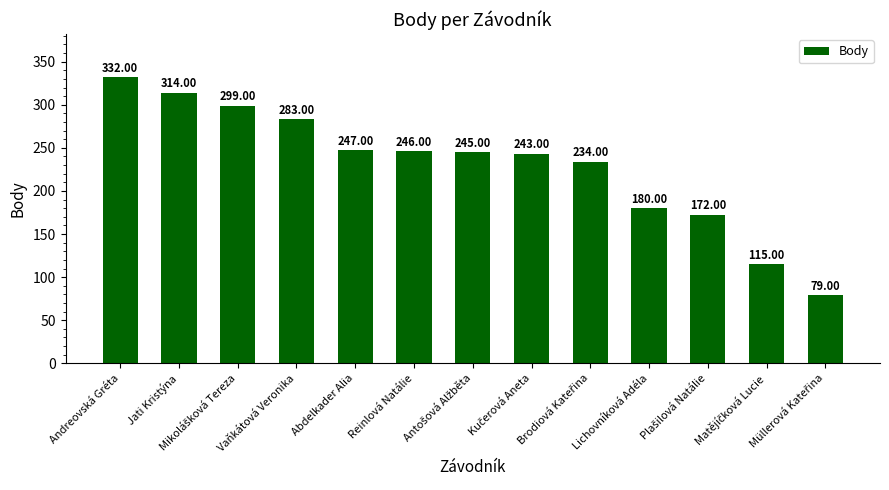

Does the chart contain any negative values?

No